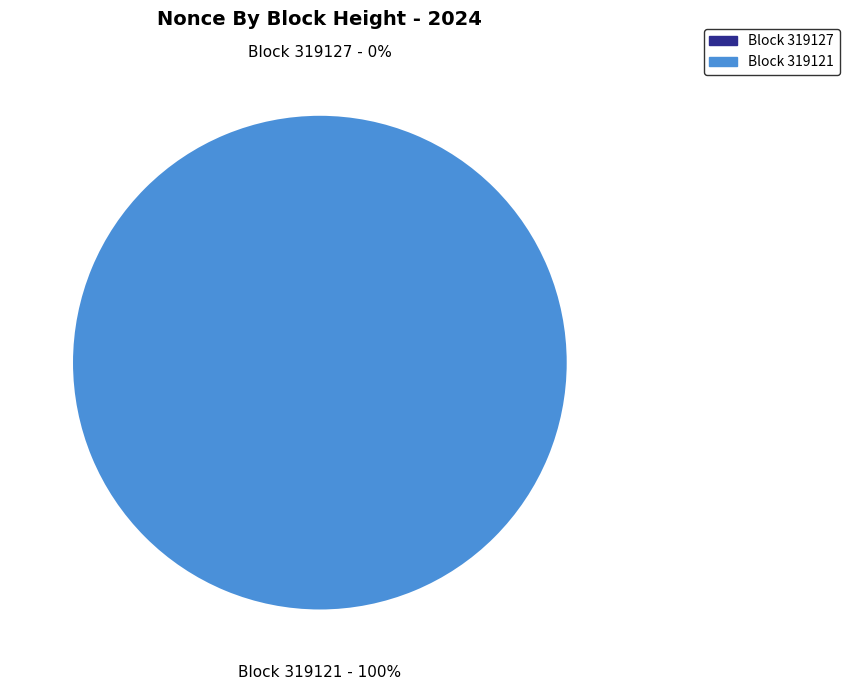

What is the total percentage of 319127 and 319121?

100.0%